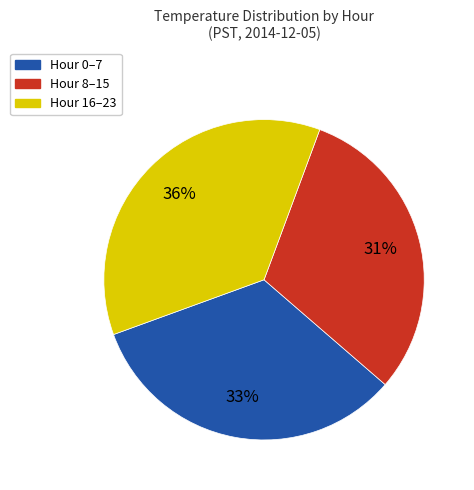

Is there any slice that represents more than half of the pie?

No